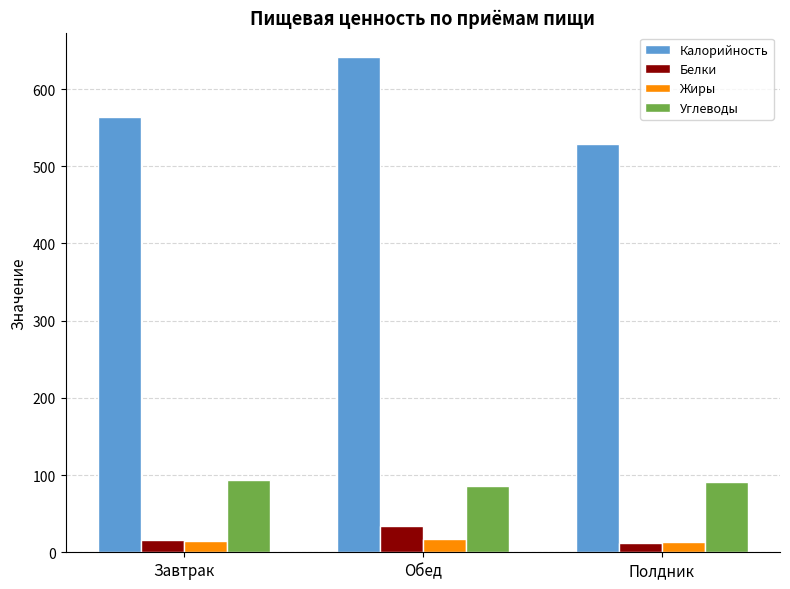

Is the value of Калорийность at Полдник greater than the value of Углеводы at Полдник?

Yes